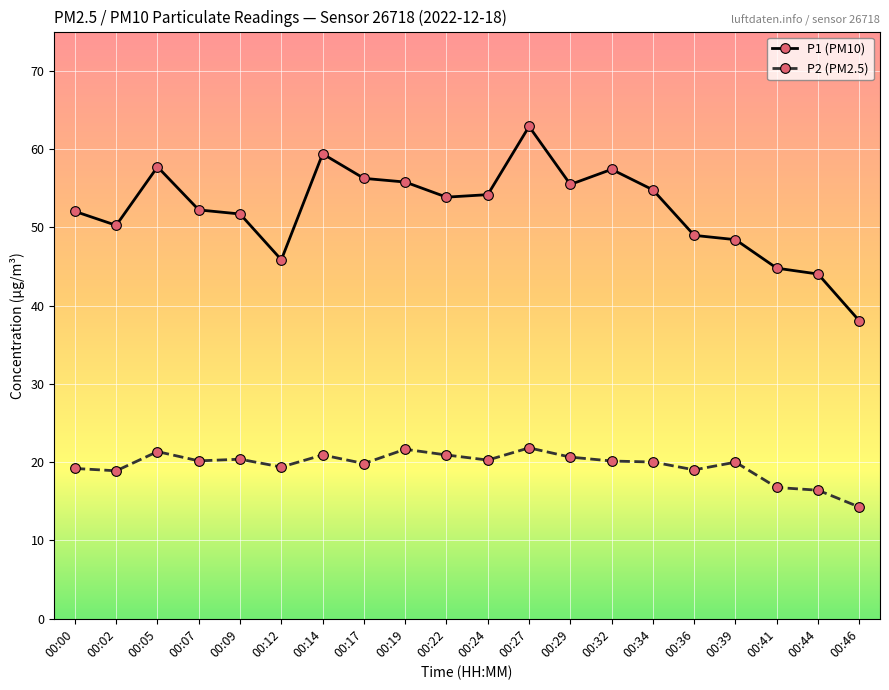

At 00:07, list the series in order from largest to smallest.

P1 (PM10), P2 (PM2.5)